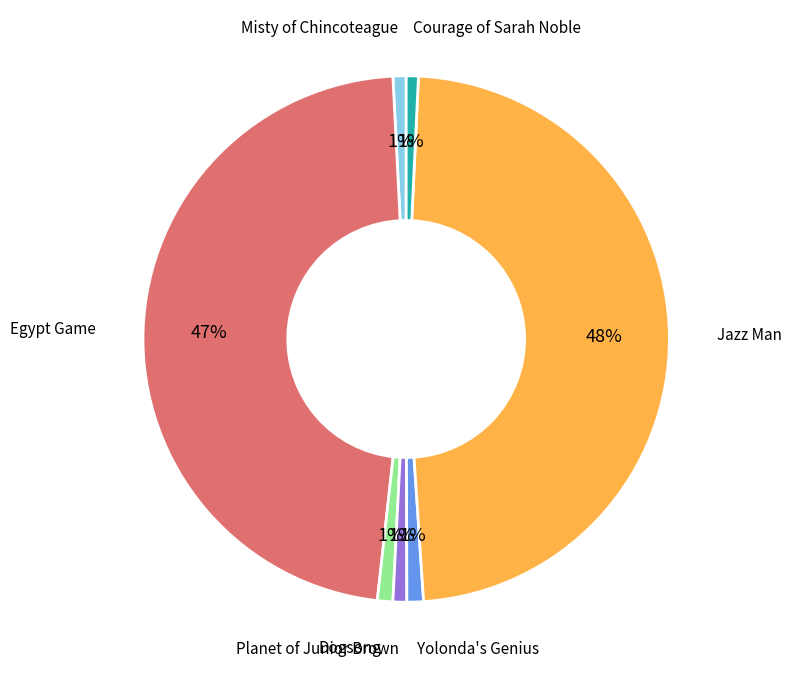

How many slices are in this pie chart?

7